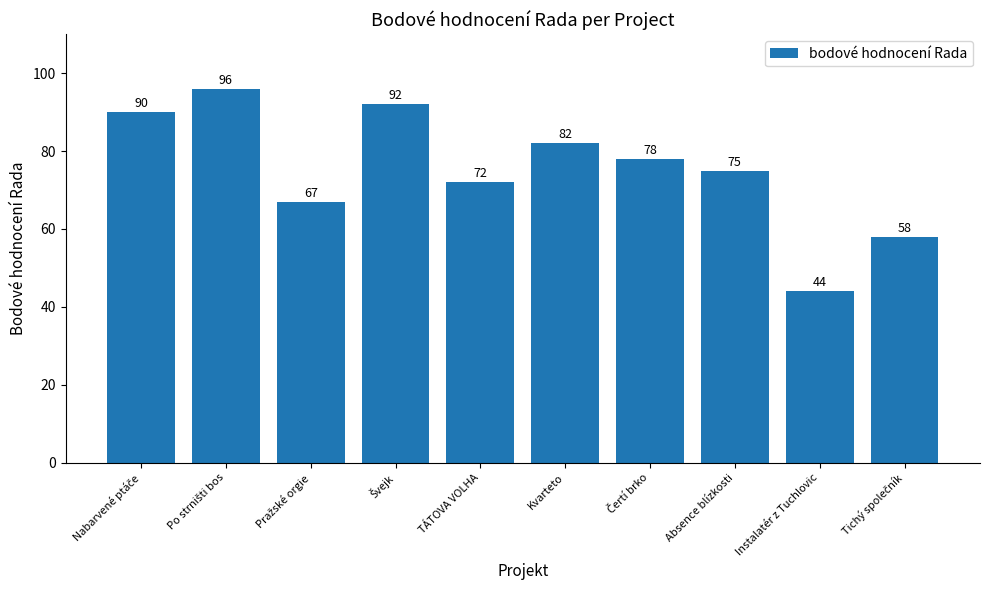

Reading right to left, transcribe all the data shown in this chart.

58	44	75	78	82	72	92	67	96	90